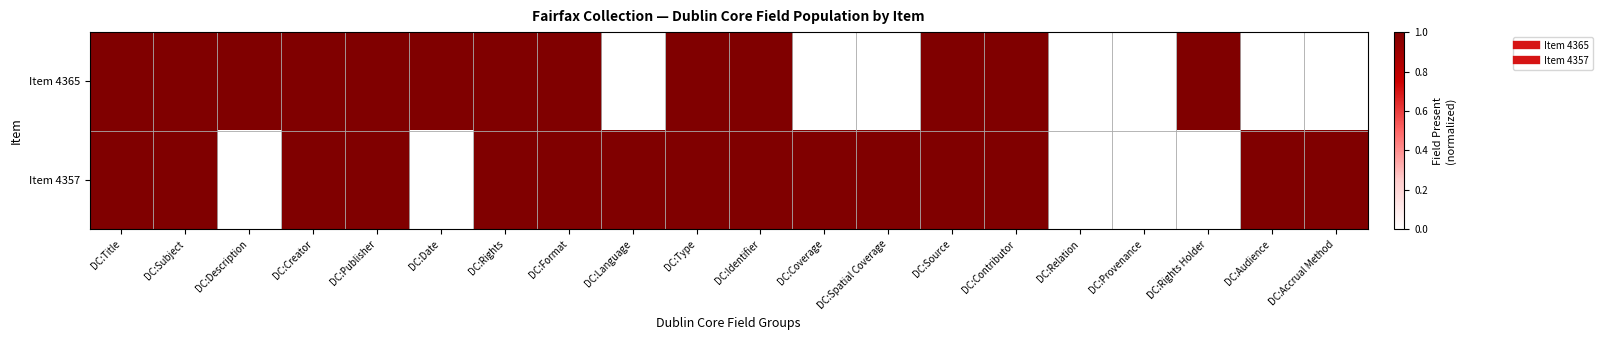

Which has a higher value, DC:Spatial Coverage or DC:Title?

DC:Title